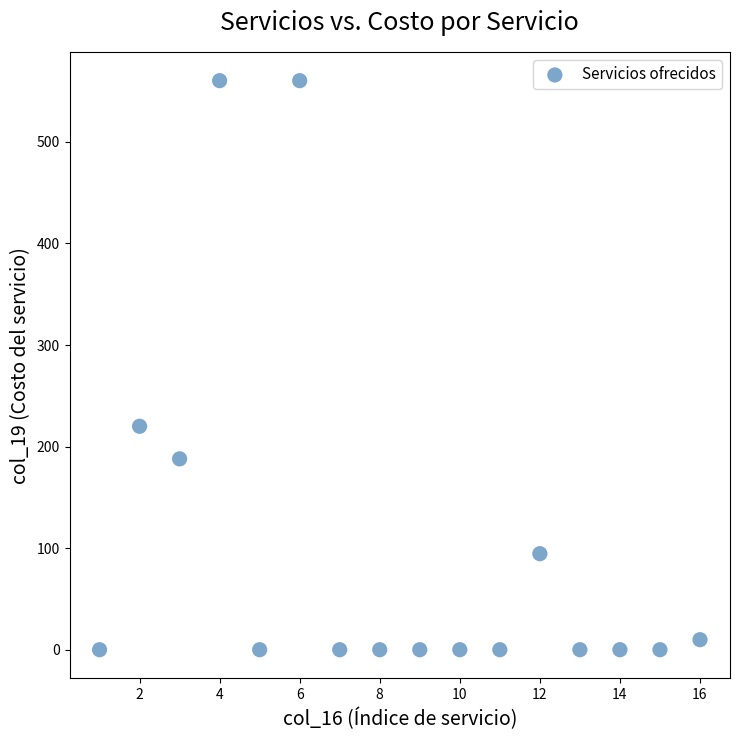

What Y value in the scatter plot is closest to 280?

220.0